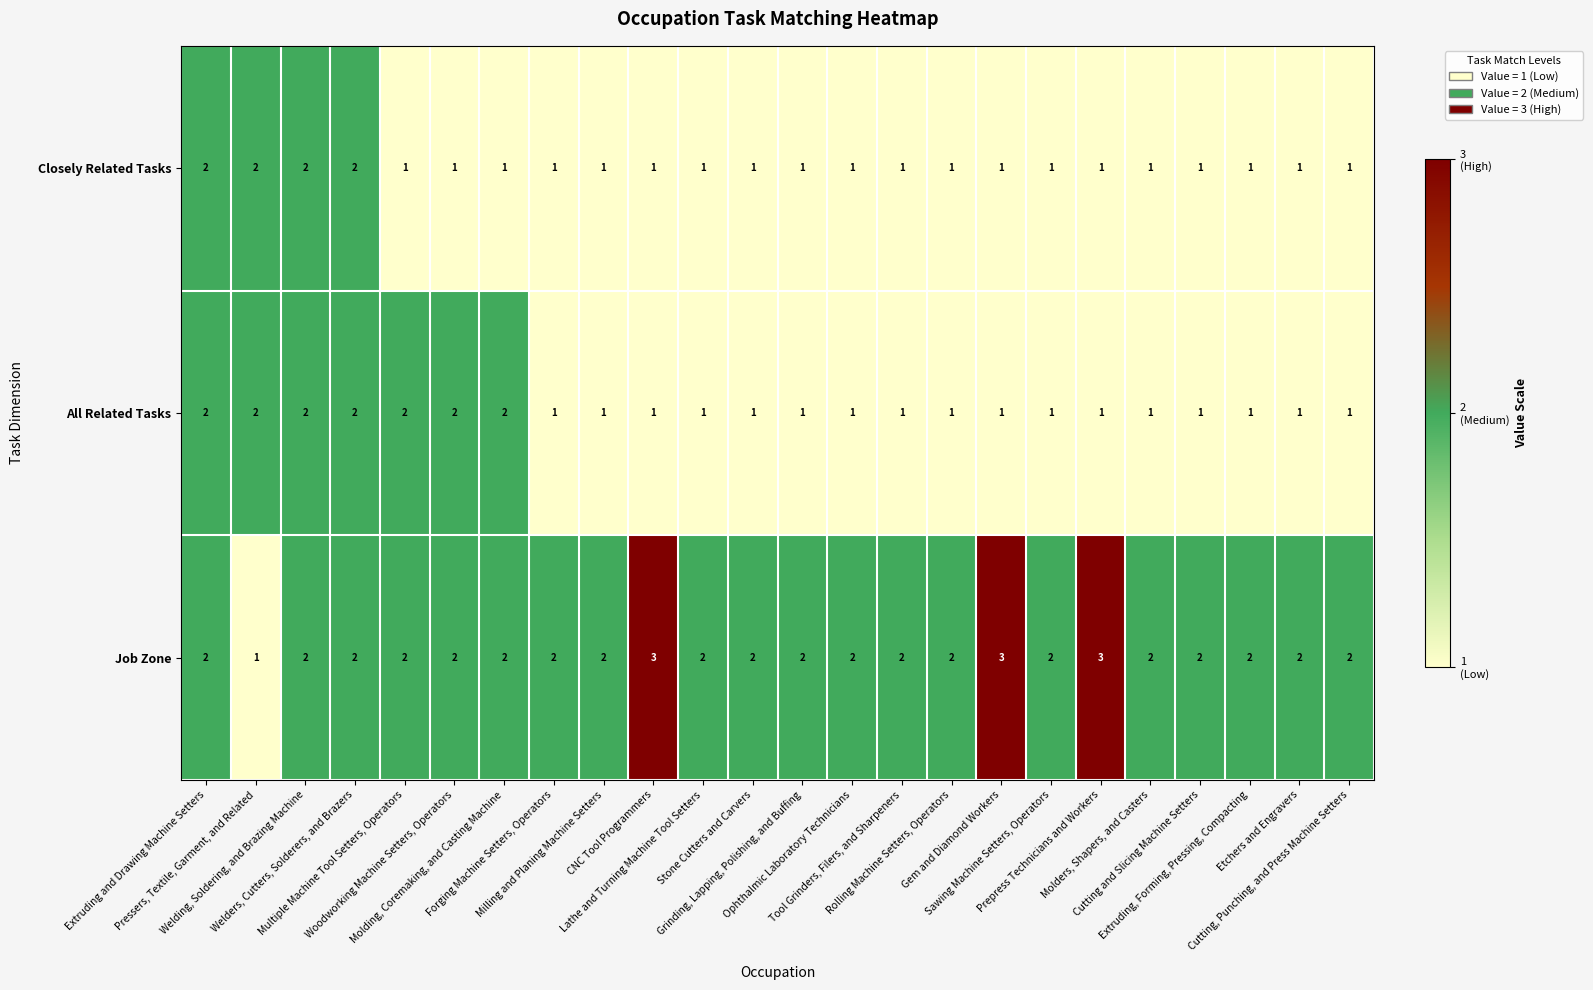

What is the sum of all Job Zone values?

50